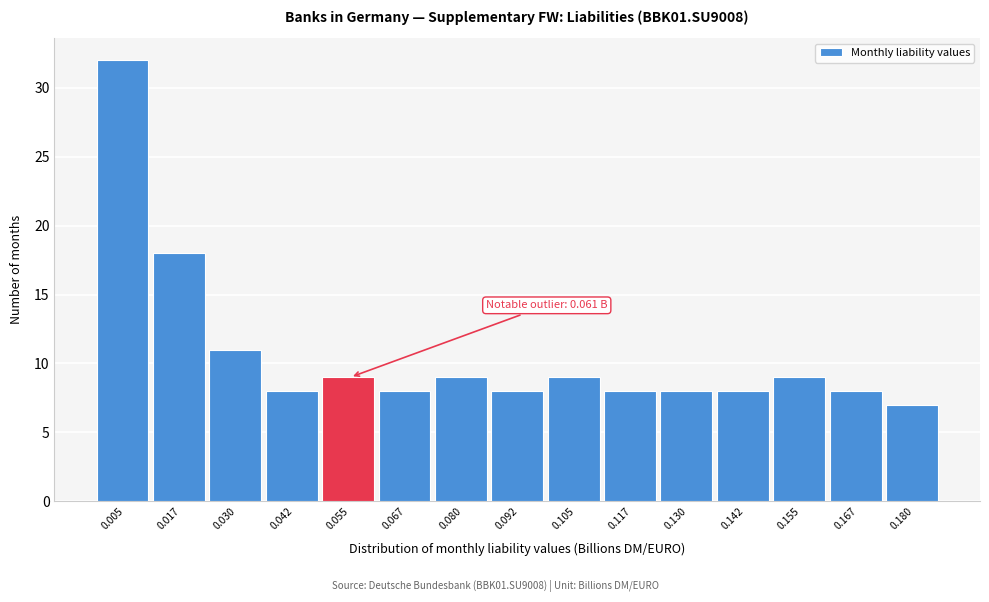

Reading right to left, transcribe all the data shown in this chart.

0.180=7	0.167=8	0.155=9	0.142=8	0.130=8	0.117=8	0.105=9	0.092=8	0.080=9	0.067=8	0.055=9	0.042=8	0.030=11	0.017=18	0.005=32